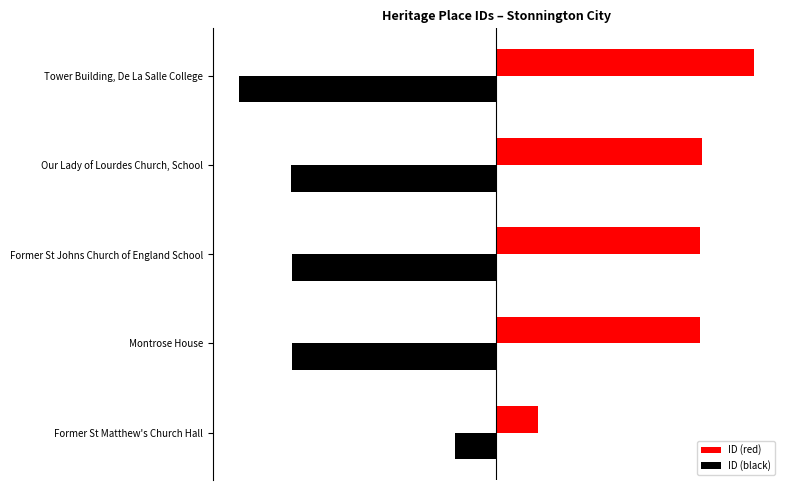

What are all the series names shown in the legend?

ID (red), ID (black)